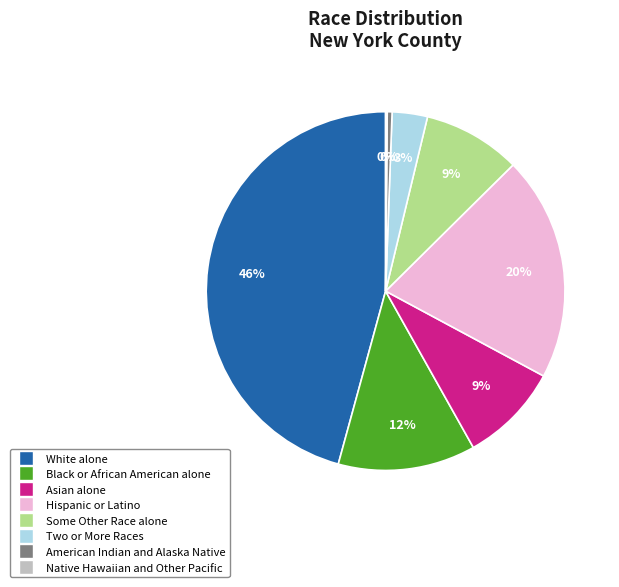

Does Hispanic or Latino represent more than half of the total?

No